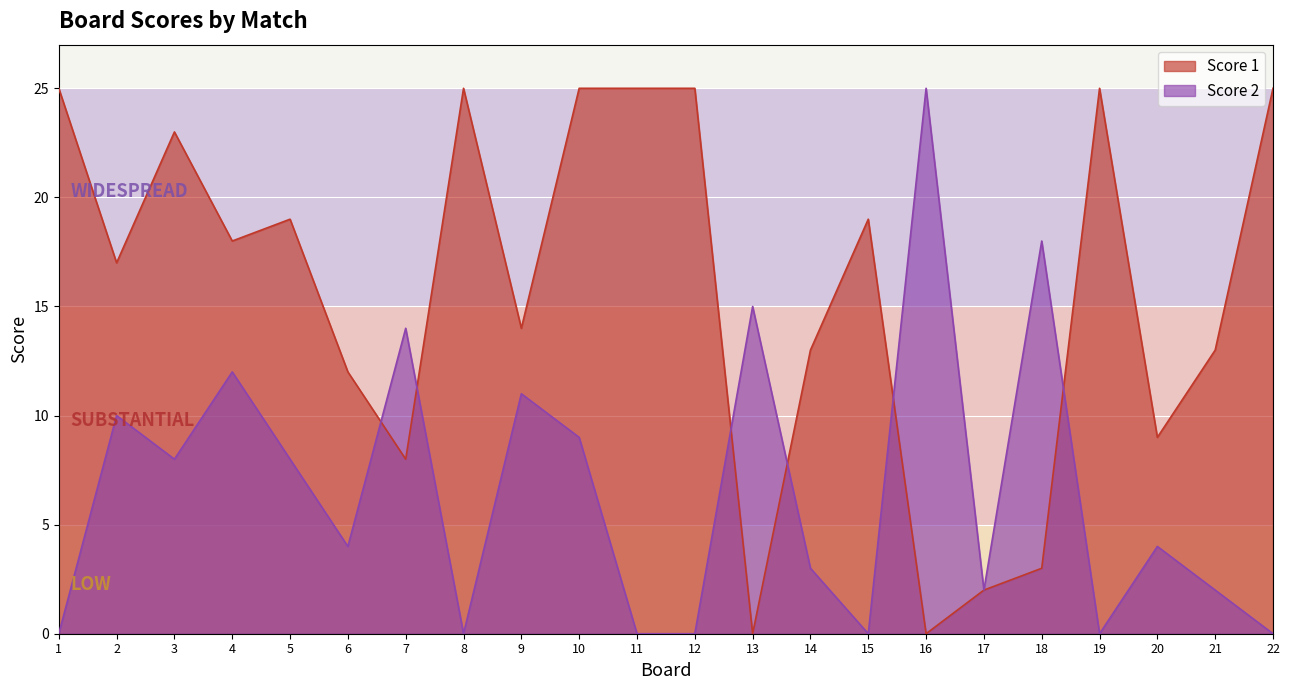

What is the difference between the Score 2 values at 16 and 15?

25